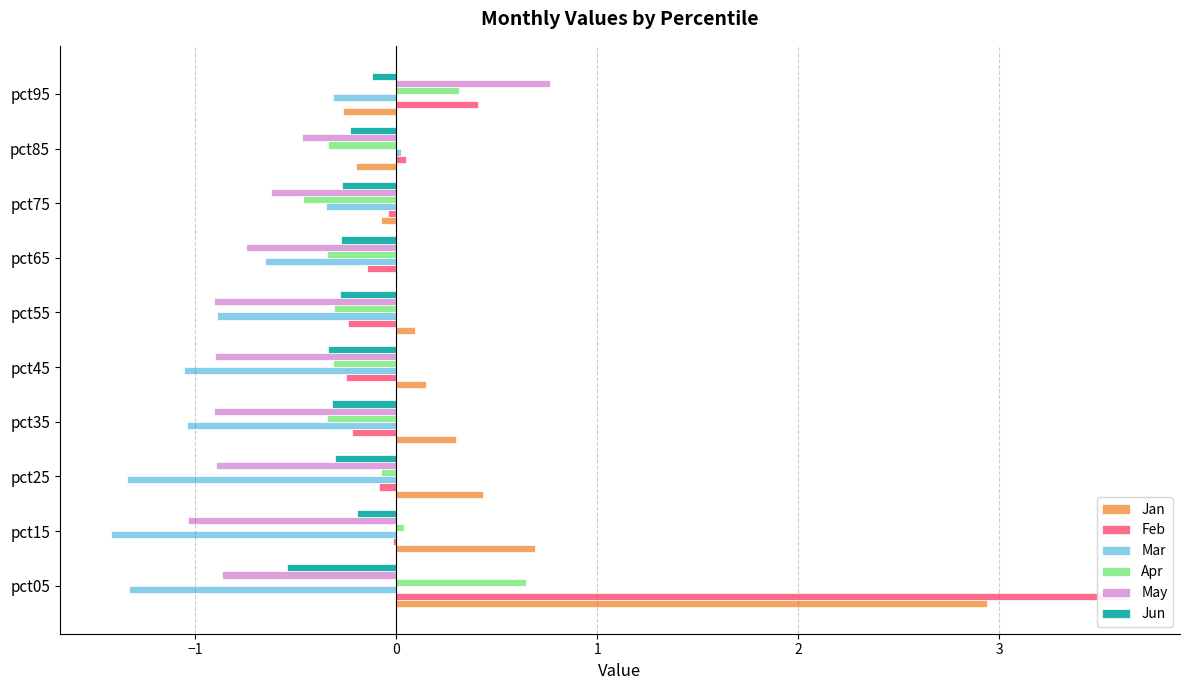

True or false: Jan has a value of -0.3 at pct85.

False